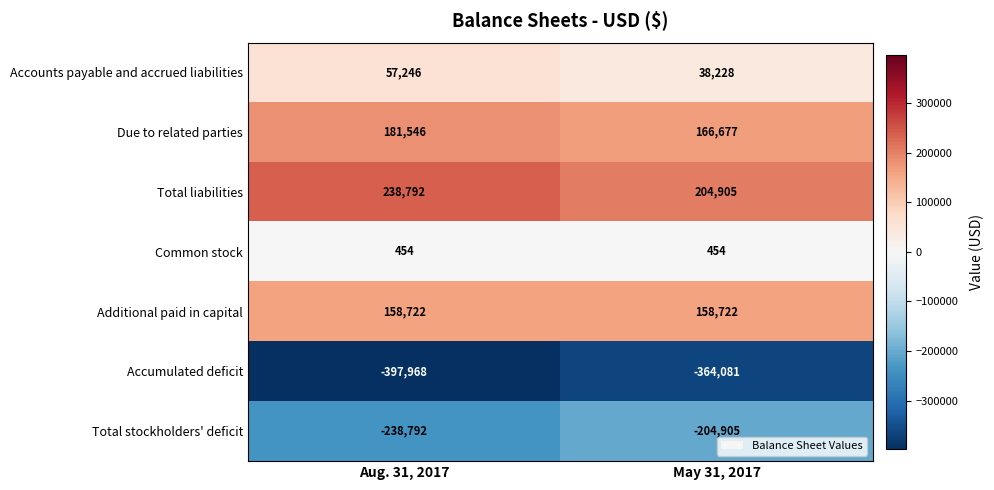

List the series in order of their peak value, lowest first.

Accumulated deficit, Total stockholders' deficit, Common stock, Accounts payable and accrued liabilities, Additional paid in capital, Due to related parties, Total liabilities